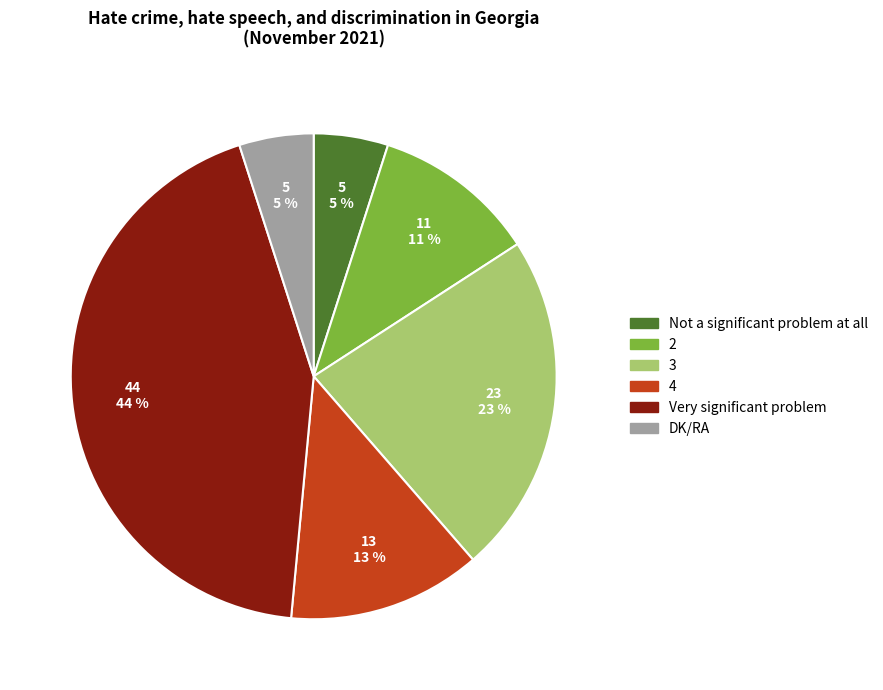

To the nearest percent, what is the combined percentage of DK/RA and 4?

18%